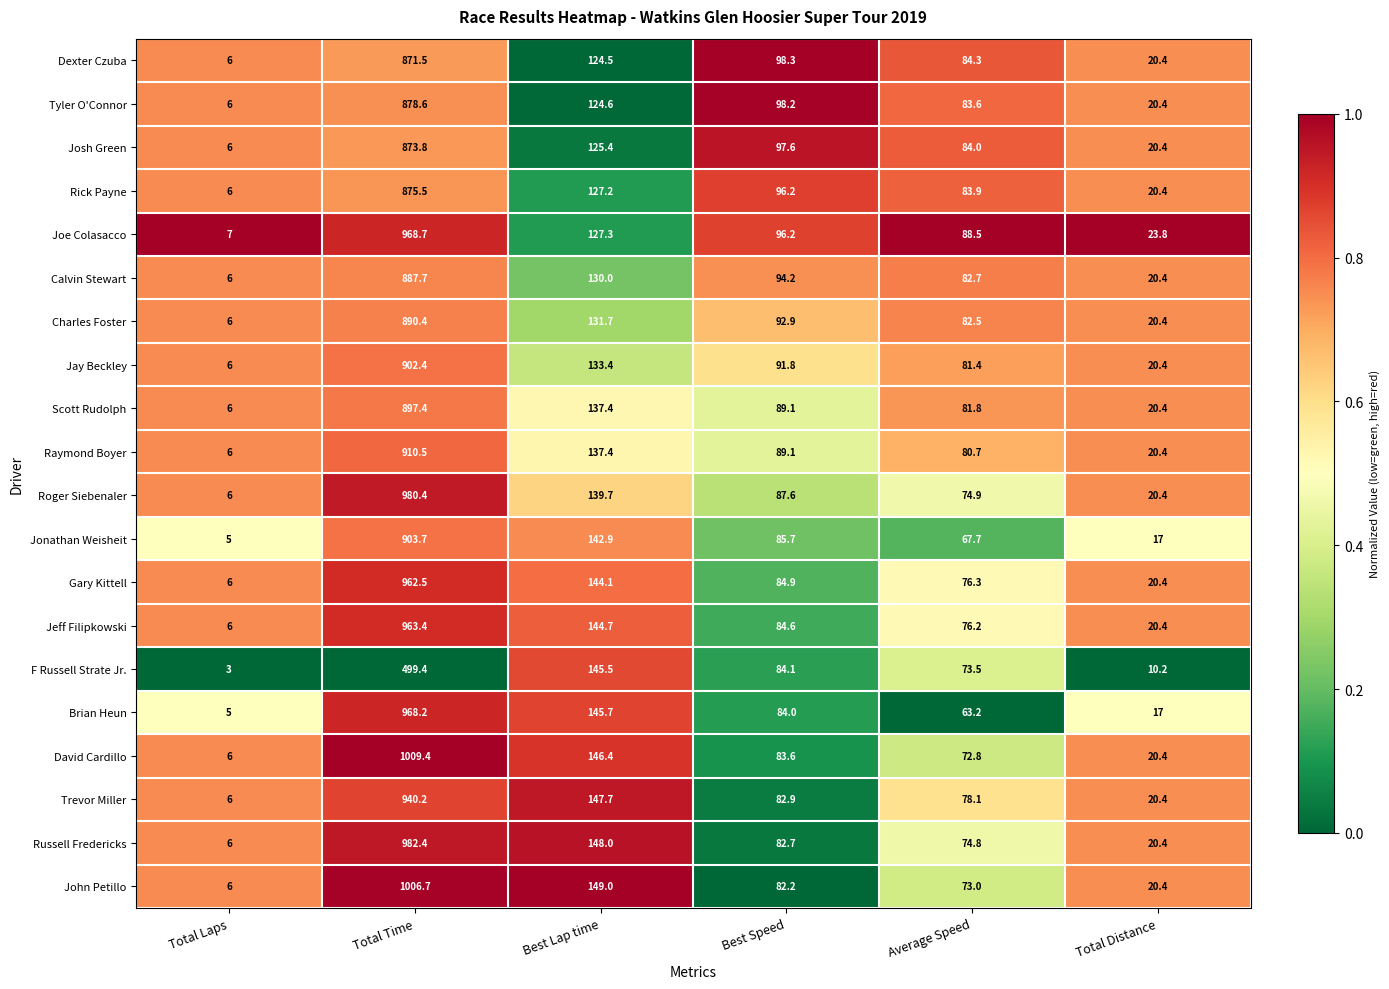

Which series has the largest total across all categories?

David Cardillo